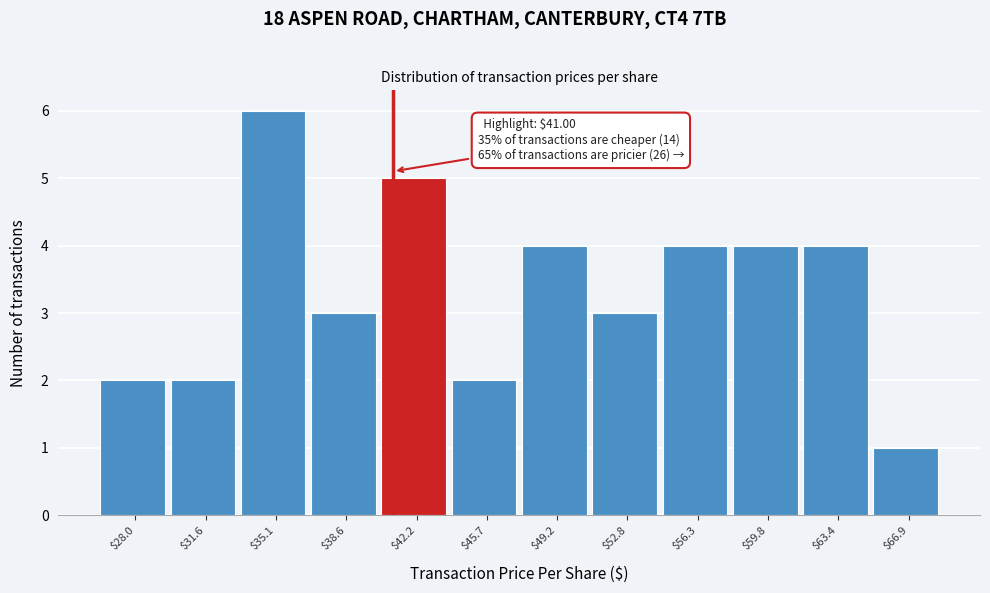

Over which range of the x-axis is the bar tallest?

33.5 to 37.0